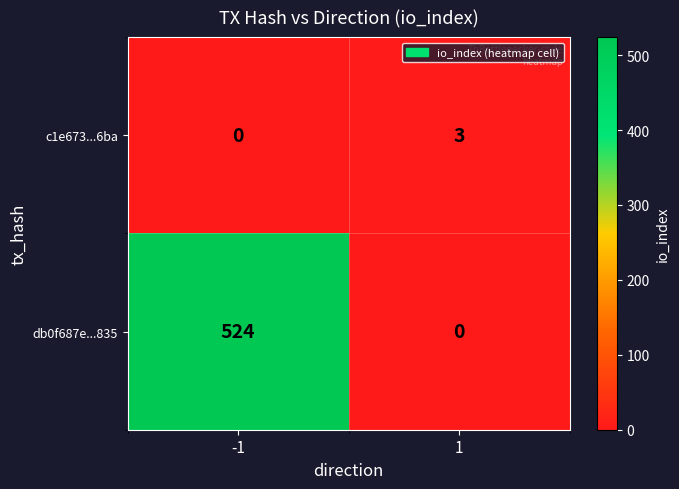

What is the average value of the db0f687e...835 series?

262